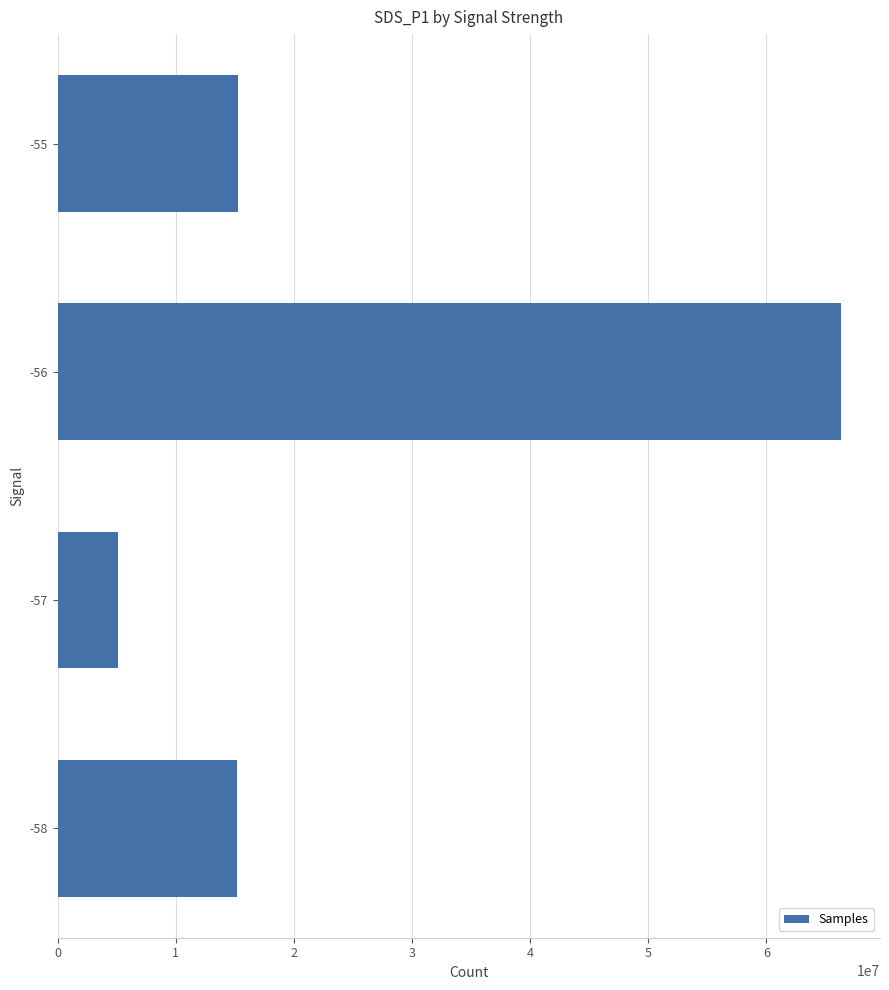

The value at -56 is 66294219. True or false?

True